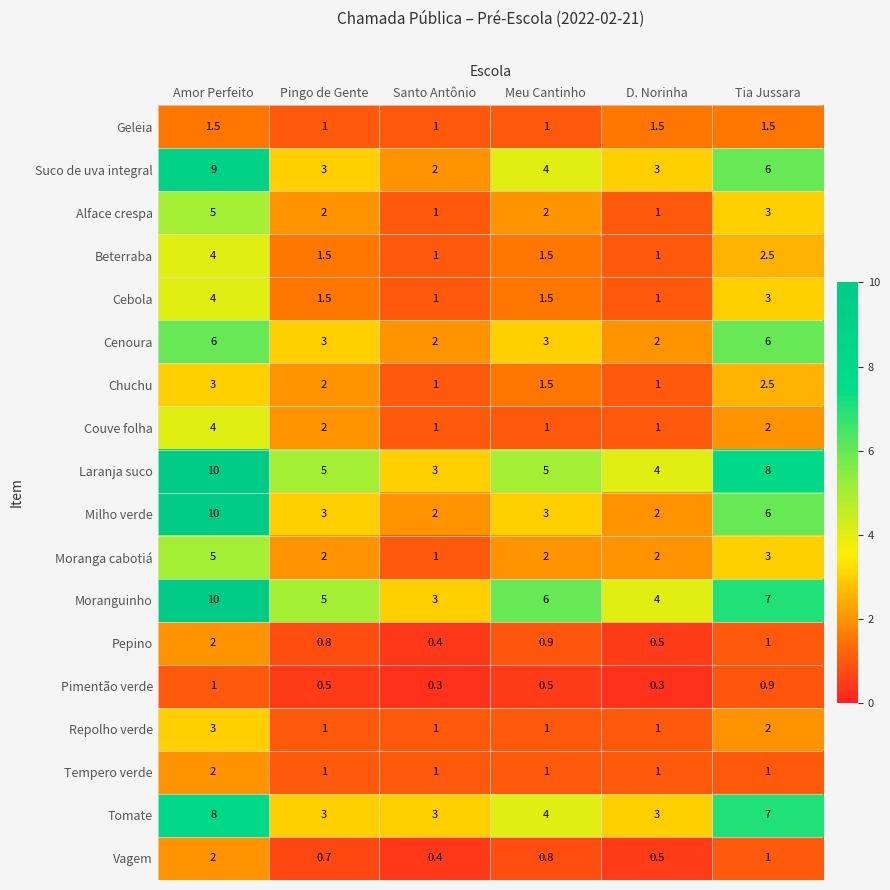

How many categories are shown in the chart?

6